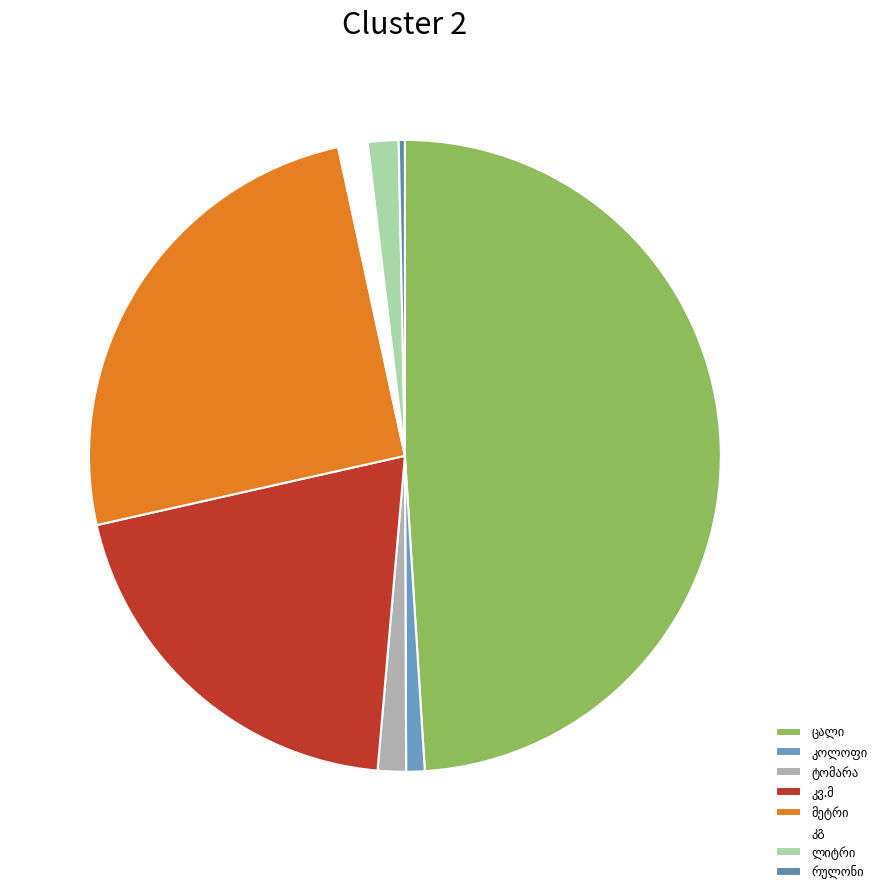

Does any single category account for the majority?

No